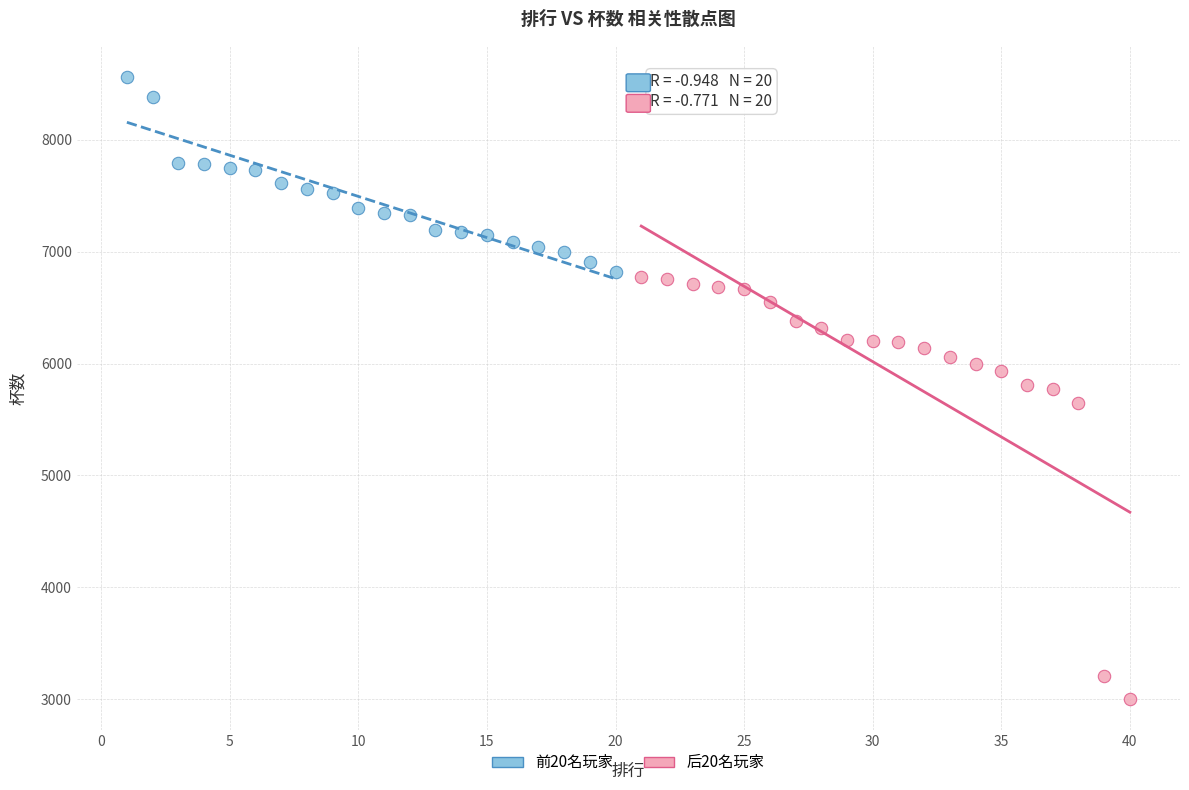

Which series contains the lowest Y value?

后20名玩家